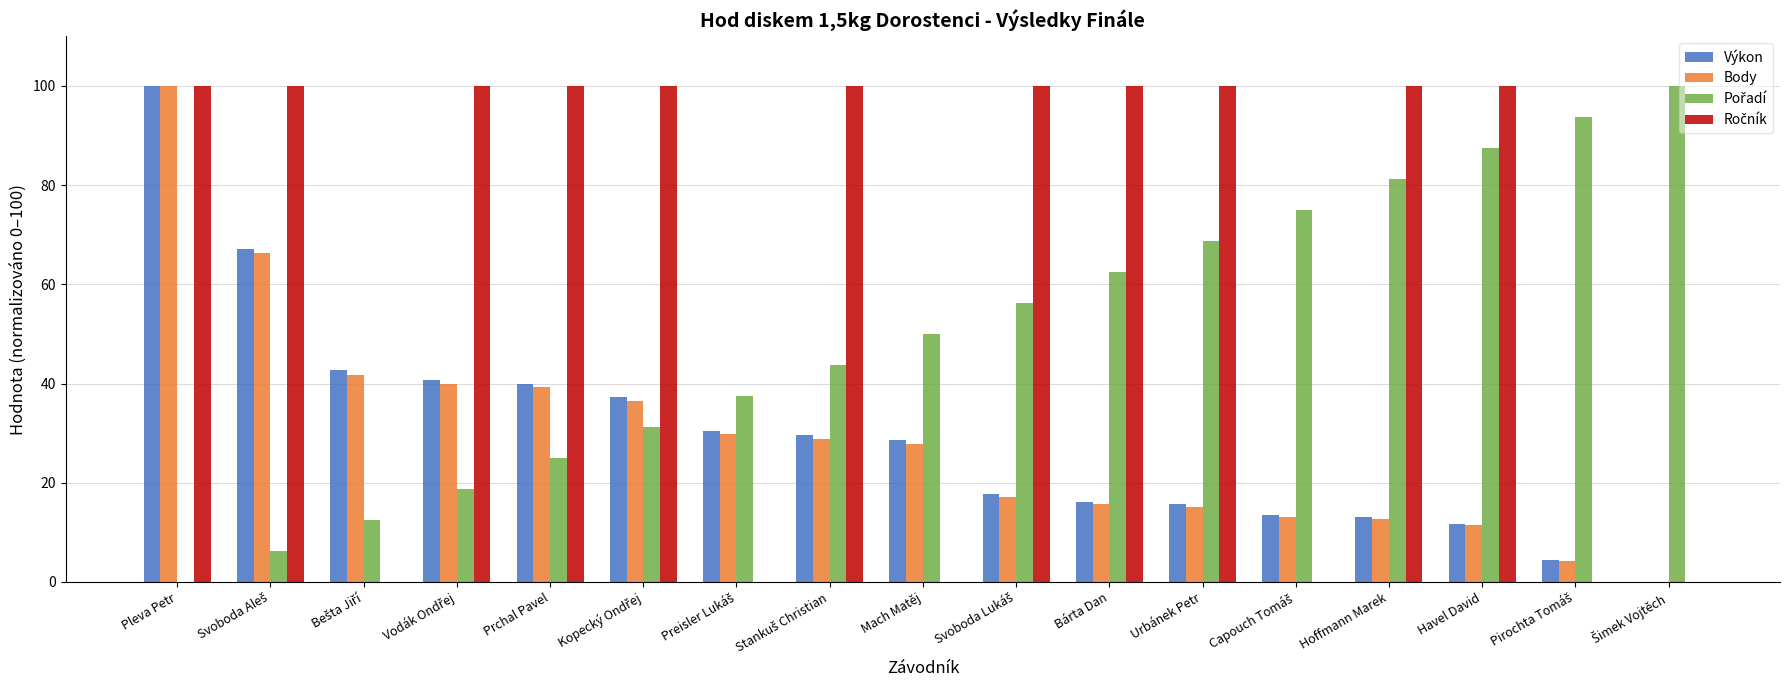

Is it true that Body equals 11.4 at Havel David?

True